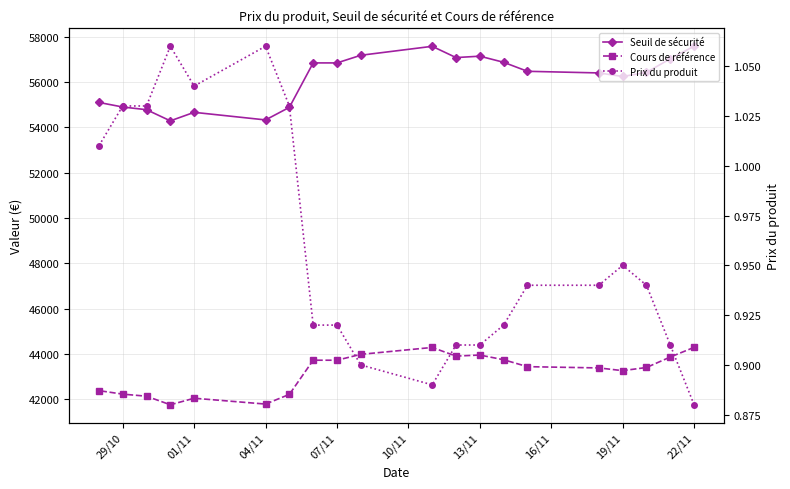

List the series in order of their peak value, highest first.

Seuil de sécurité, Cours de référence, Prix du produit